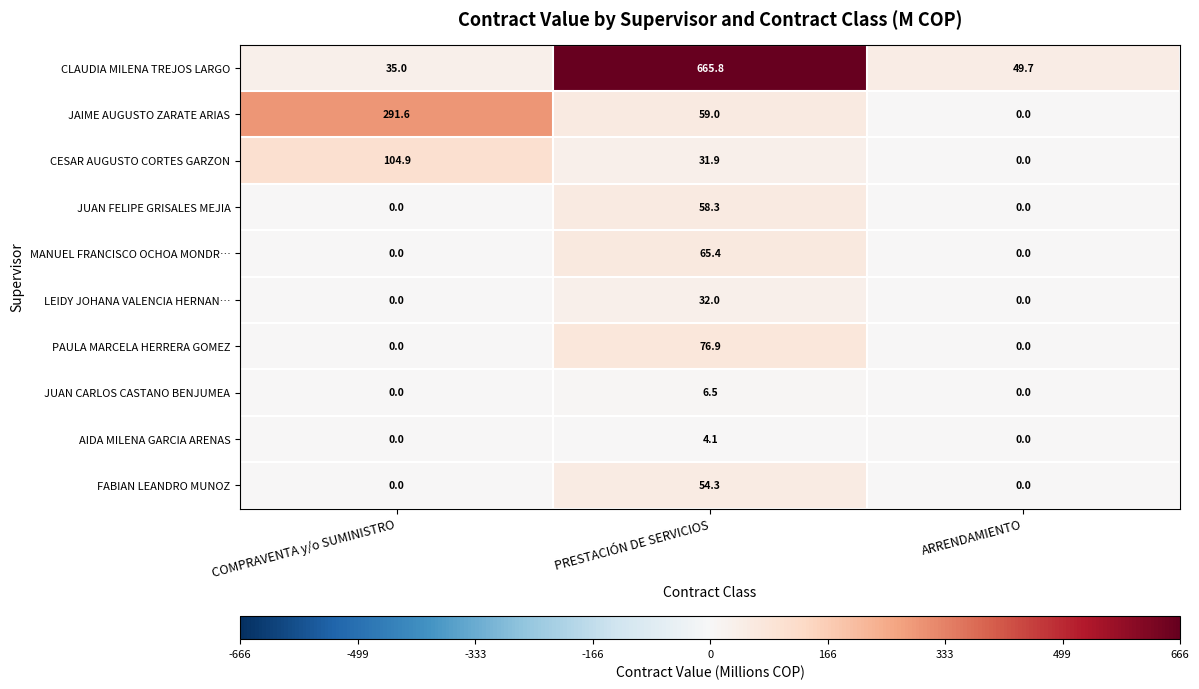

Reading left to right, list all the values displayed in this chart.

CLAUDIA MILENA TREJOS LARGO: COMPRAVENTA y/o SUMINISTRO=35.0	PRESTACIÓN DE SERVICIOS=665.8	ARRENDAMIENTO=49.7
JAIME AUGUSTO ZARATE ARIAS: COMPRAVENTA y/o SUMINISTRO=291.6	PRESTACIÓN DE SERVICIOS=59.0	ARRENDAMIENTO=0.0
CESAR AUGUSTO CORTES GARZON: COMPRAVENTA y/o SUMINISTRO=104.9	PRESTACIÓN DE SERVICIOS=31.9	ARRENDAMIENTO=0.0
JUAN FELIPE GRISALES MEJIA: COMPRAVENTA y/o SUMINISTRO=0.0	PRESTACIÓN DE SERVICIOS=58.3	ARRENDAMIENTO=0.0
MANUEL FRANCISCO OCHOA MONDR…: COMPRAVENTA y/o SUMINISTRO=0.0	PRESTACIÓN DE SERVICIOS=65.4	ARRENDAMIENTO=0.0
LEIDY JOHANA VALENCIA HERNAN…: COMPRAVENTA y/o SUMINISTRO=0.0	PRESTACIÓN DE SERVICIOS=32.0	ARRENDAMIENTO=0.0
PAULA MARCELA HERRERA GOMEZ: COMPRAVENTA y/o SUMINISTRO=0.0	PRESTACIÓN DE SERVICIOS=76.9	ARRENDAMIENTO=0.0
JUAN CARLOS CASTANO BENJUMEA: COMPRAVENTA y/o SUMINISTRO=0.0	PRESTACIÓN DE SERVICIOS=6.5	ARRENDAMIENTO=0.0
AIDA MILENA GARCIA ARENAS: COMPRAVENTA y/o SUMINISTRO=0.0	PRESTACIÓN DE SERVICIOS=4.1	ARRENDAMIENTO=0.0
FABIAN LEANDRO MUNOZ: COMPRAVENTA y/o SUMINISTRO=0.0	PRESTACIÓN DE SERVICIOS=54.3	ARRENDAMIENTO=0.0